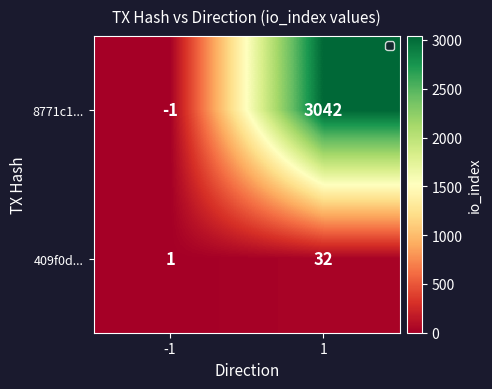

What is the total value across all series at 1?

3074